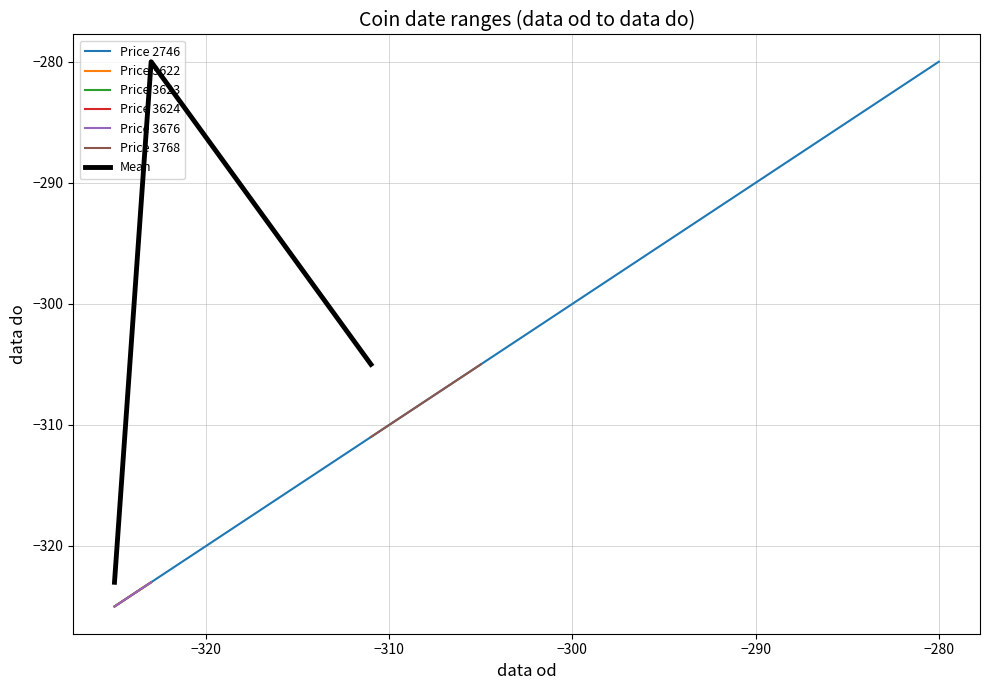

What is the lowest value of the Price 3622 series?

-325